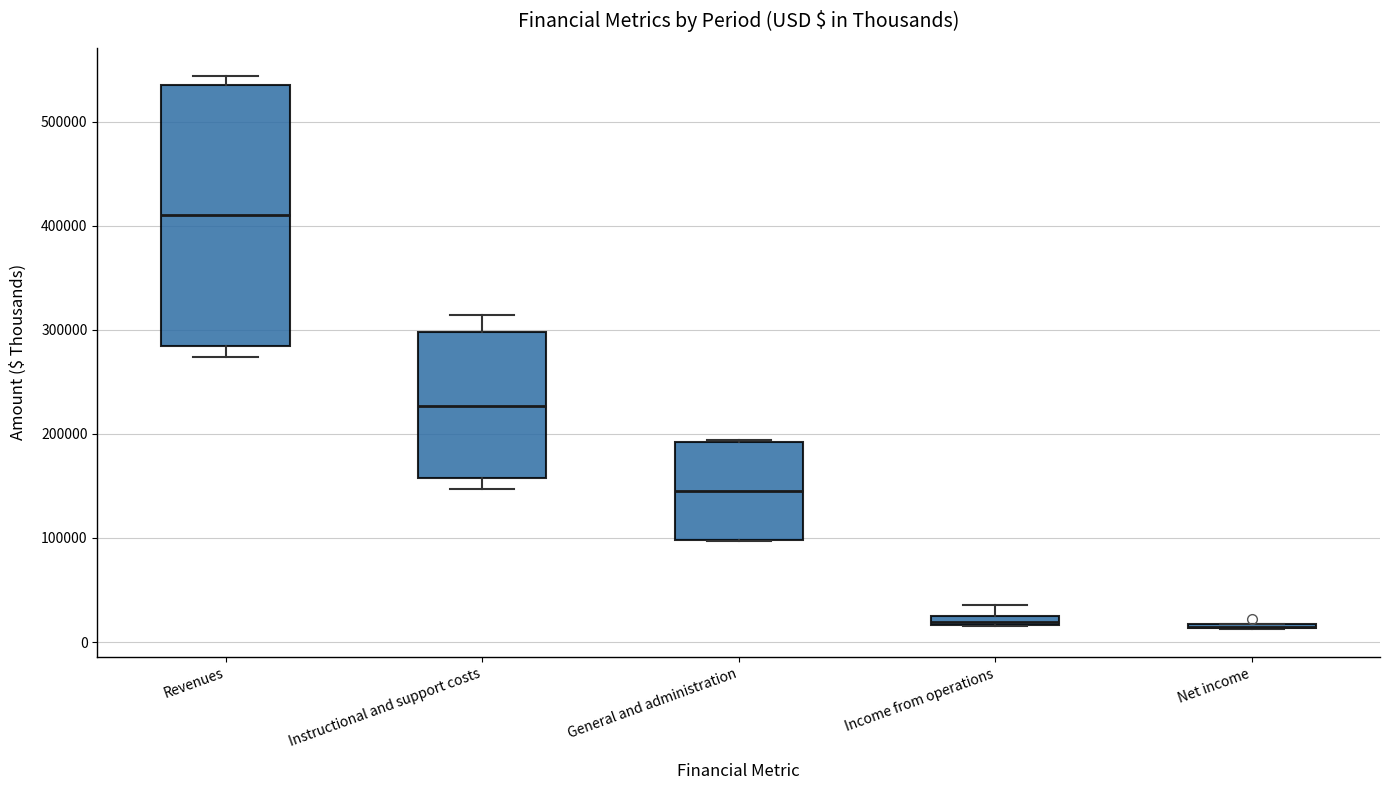

Comparing the boxes themselves (not the whiskers), which one is the tallest?

Revenues